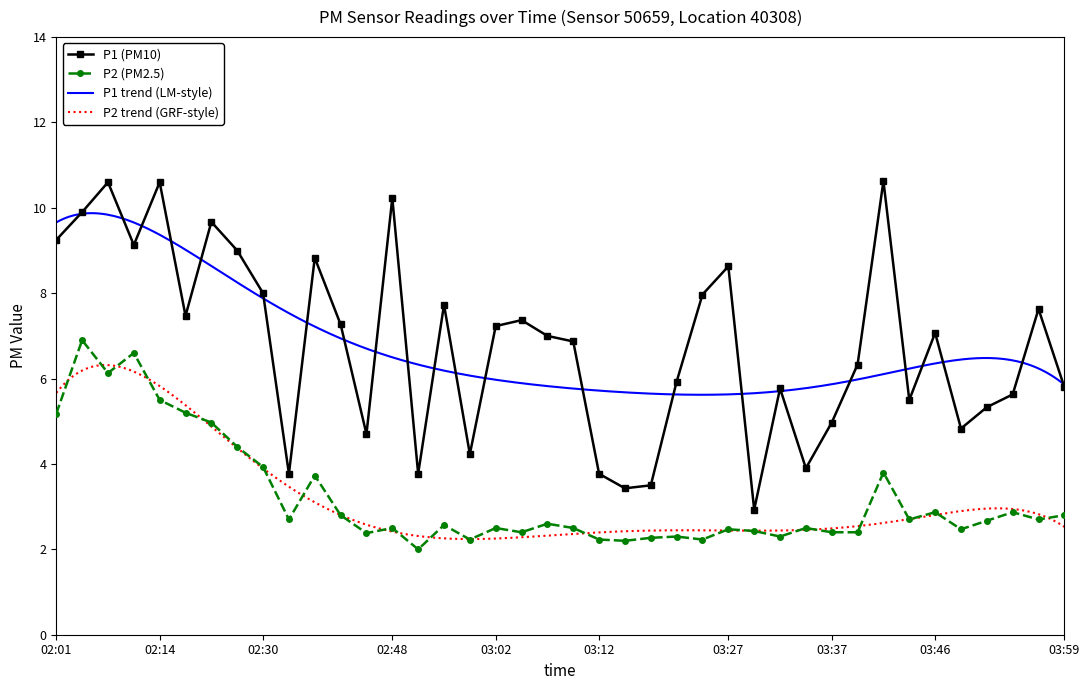

What is the maximum value for P2 (PM2.5)?

6.9